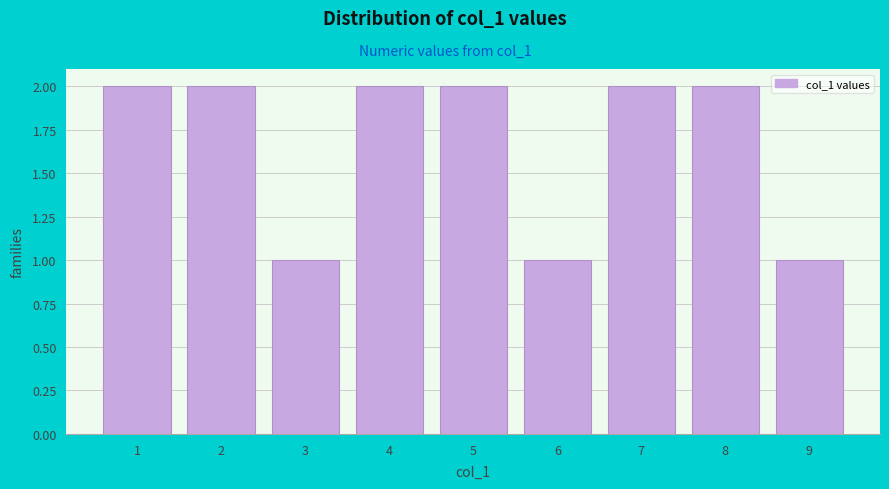

Reading left to right, list all the values displayed in this chart.

2	2	1	2	2	1	2	2	1